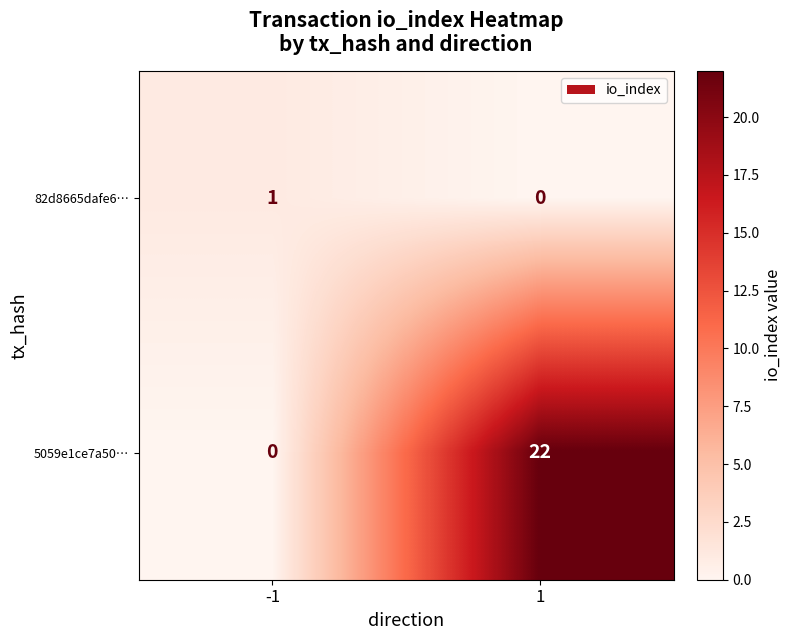

How many data points in 82d8665dafe6… are less than 1?

1